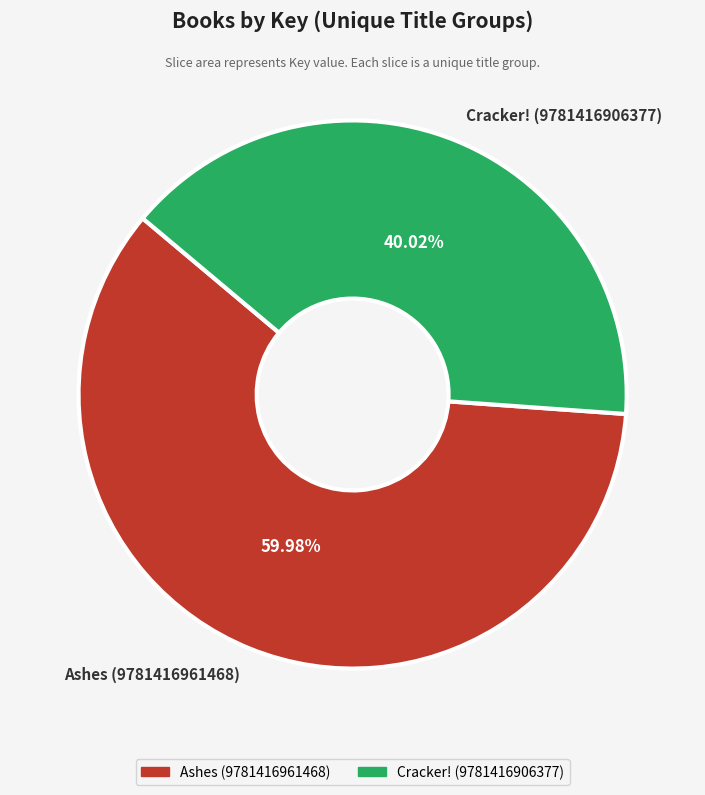

Combined, what portion of the pie is Ashes (9781416961468) and Cracker! (9781416906377)?

100.0%